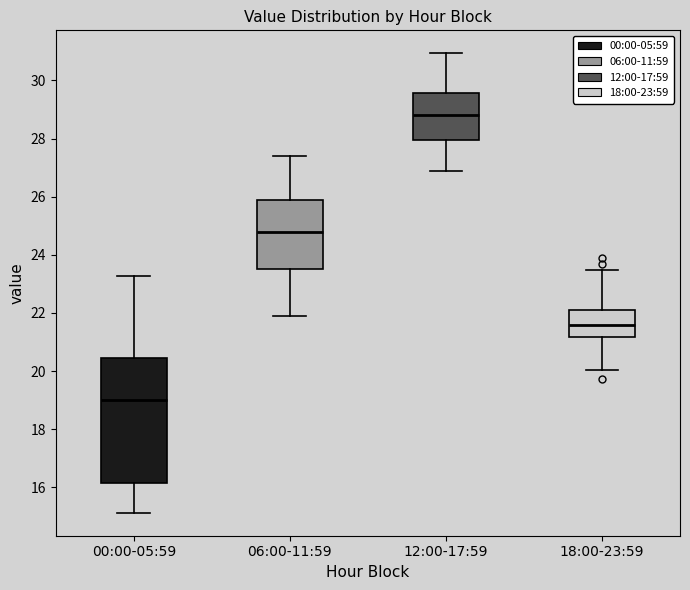

Reading left to right, read every box against the y-axis: the position of its median line, the range the box covers, and the ends of its whiskers. The values are not printed on the chart, so give them approximately, as read against the axis.

00:00-05:59: median 19.0, box 16.2 to 20.4, whiskers 15.2 to 23.2
06:00-11:59: median 24.8, box 23.6 to 25.8, whiskers 22.0 to 27.4
12:00-17:59: median 28.8, box 28.0 to 29.6, whiskers 26.8 to 31.0
18:00-23:59: median 21.6, box 21.2 to 22.2, whiskers 20.0 to 23.4